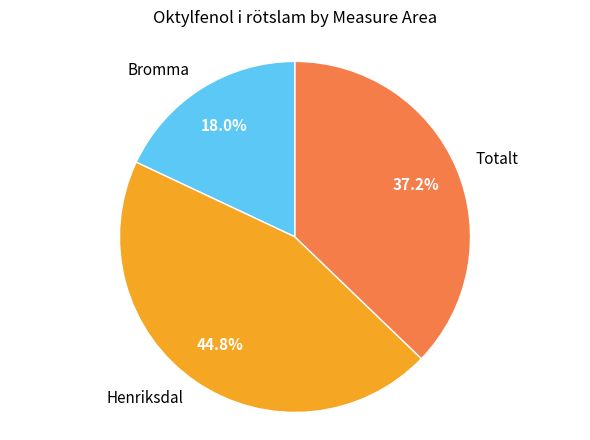

Which slice is the largest?

Henriksdal